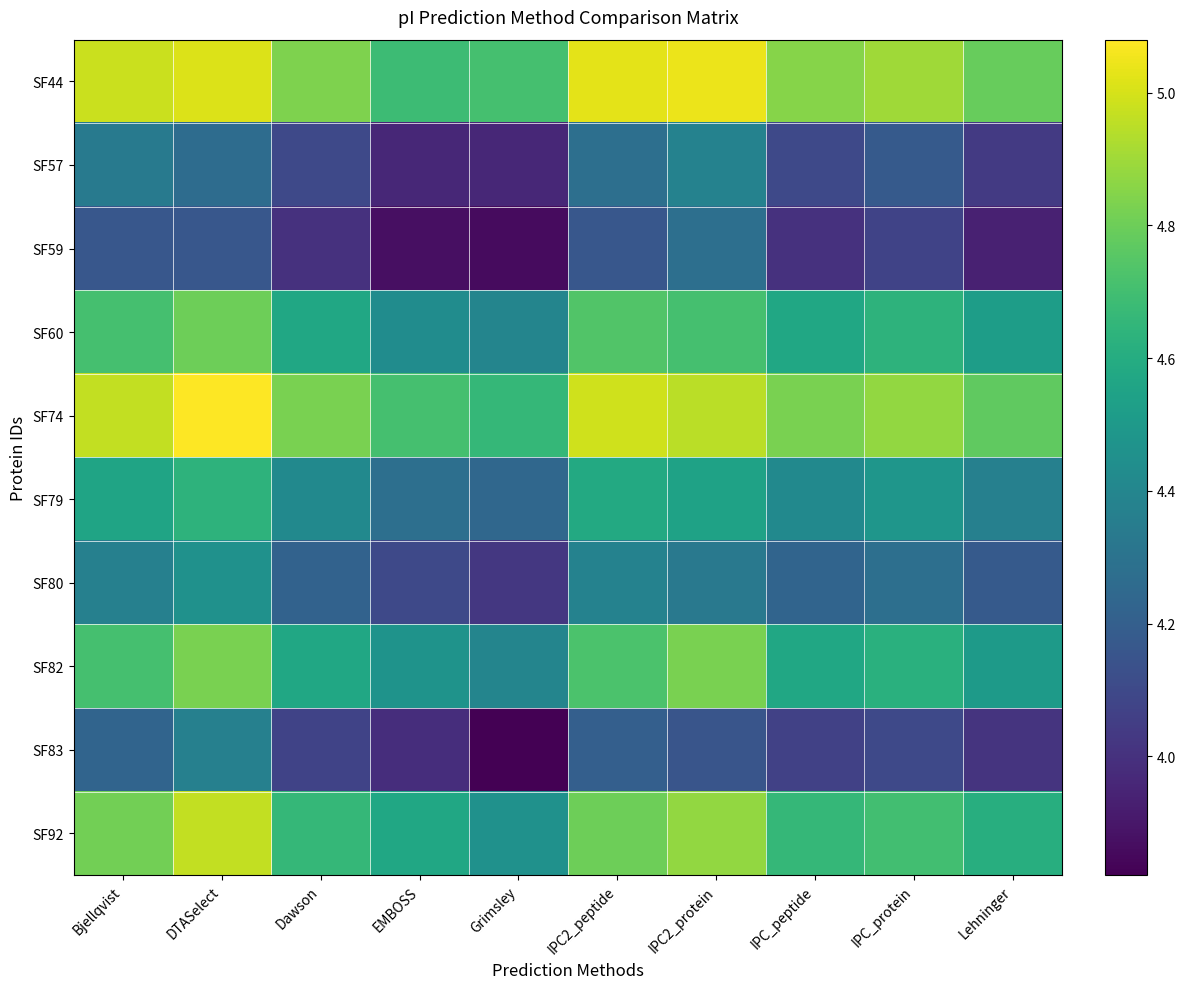

How many data points does each series have?

10